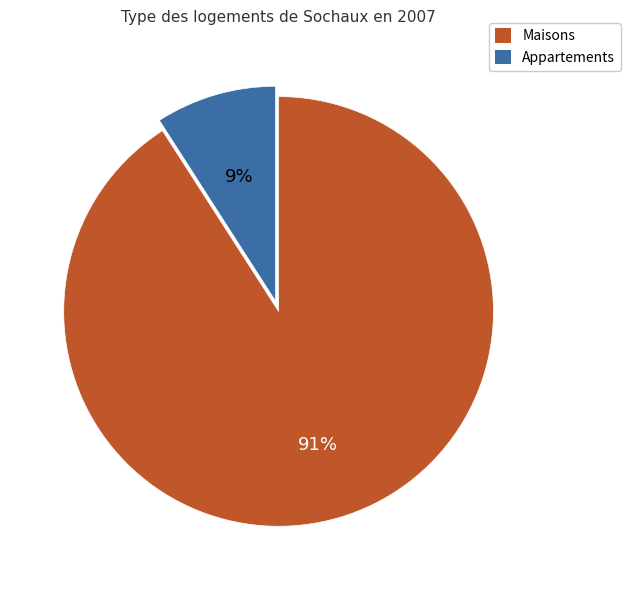

Which category has the smallest portion of the pie?

Appartements